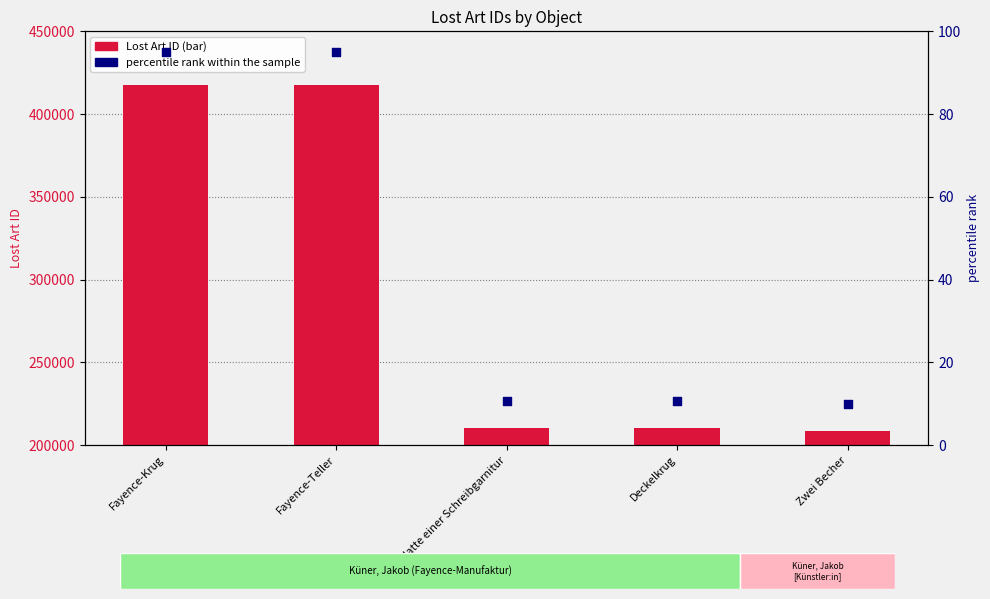

Which series reaches the minimum Y coordinate?

percentile rank within the sample